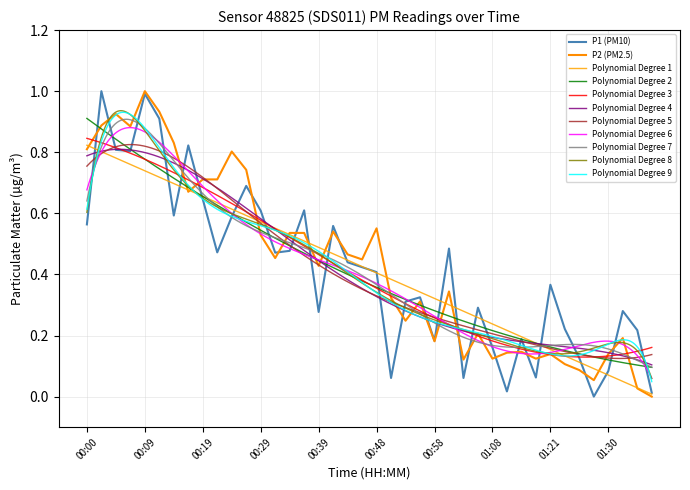

Does the chart have visible grid lines?

Yes